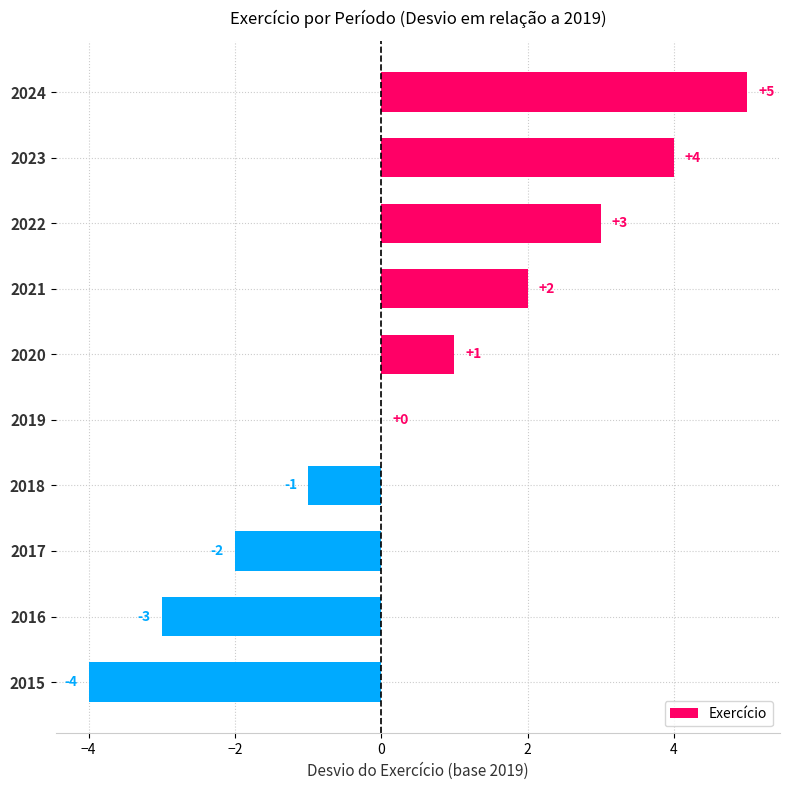

Between 2020 and 2017, which is larger?

2020